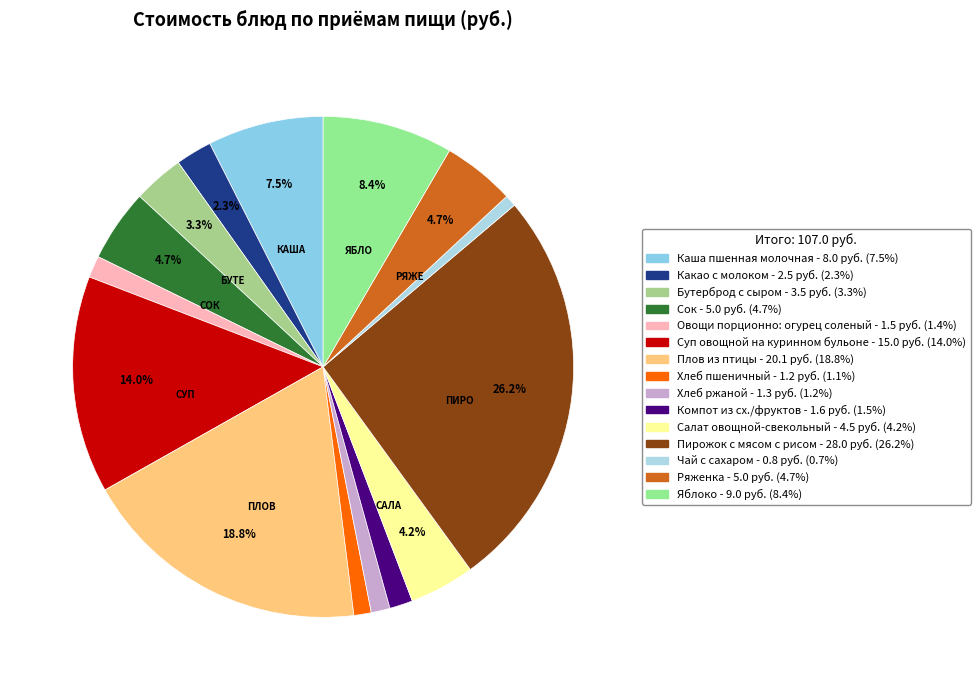

Count the number of slices in the pie.

15